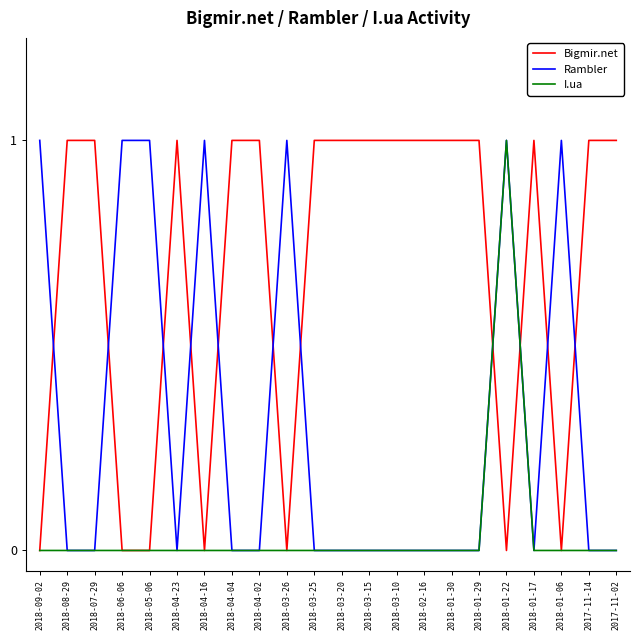

What position from the left is 2018-04-16?

7